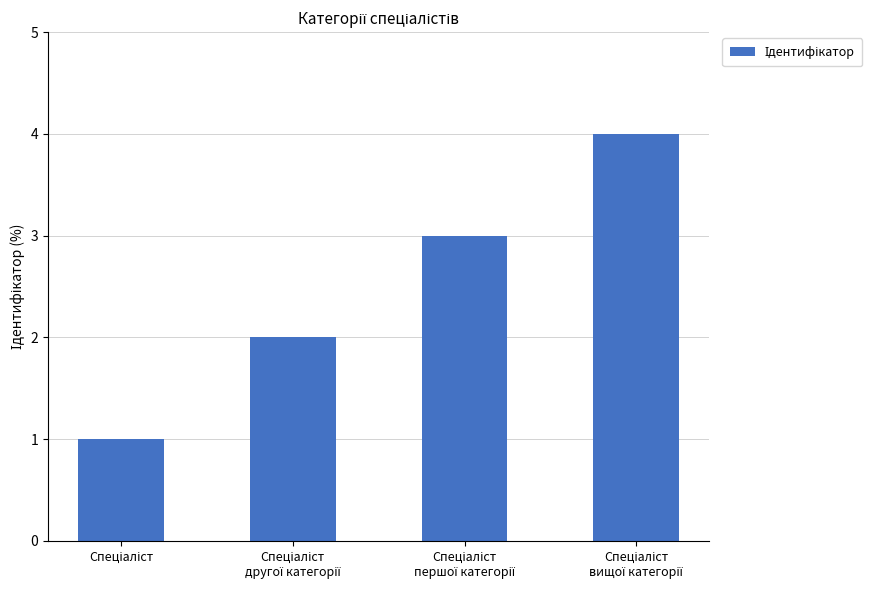

What is the difference between the maximum and minimum values?

3